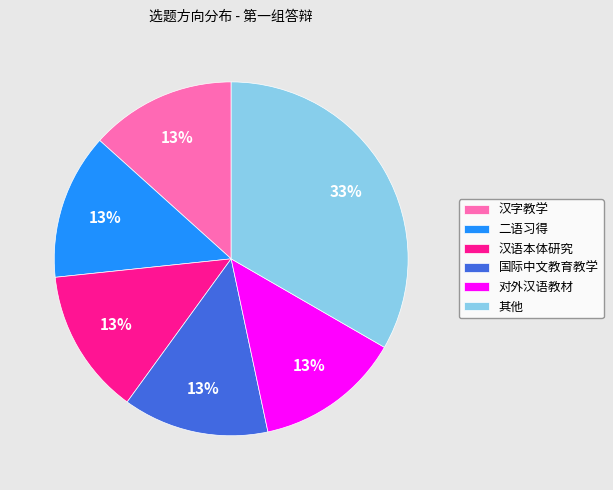

To the nearest percent, what is the average slice percentage?

17%